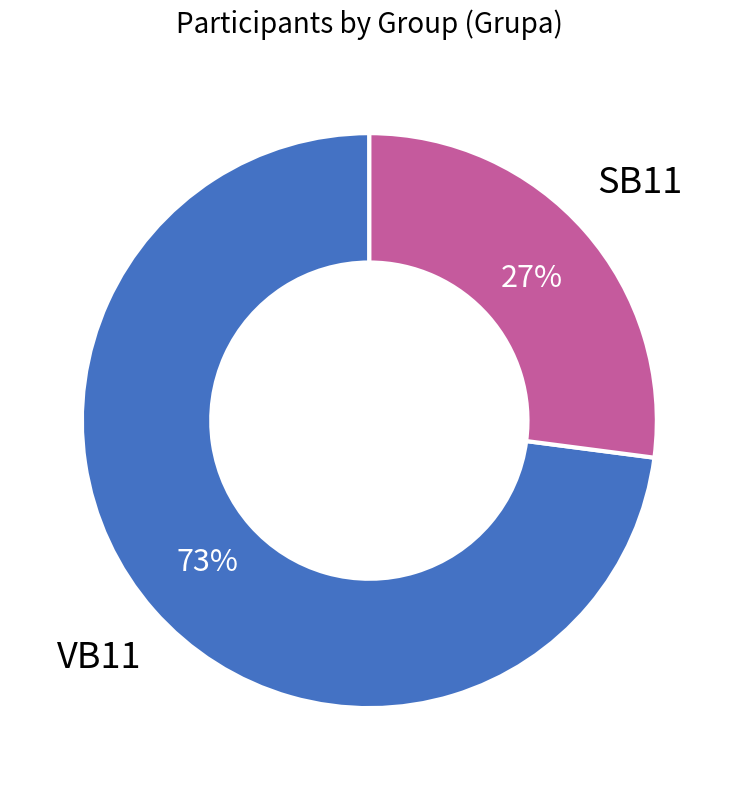

How many segments does this pie chart have?

2